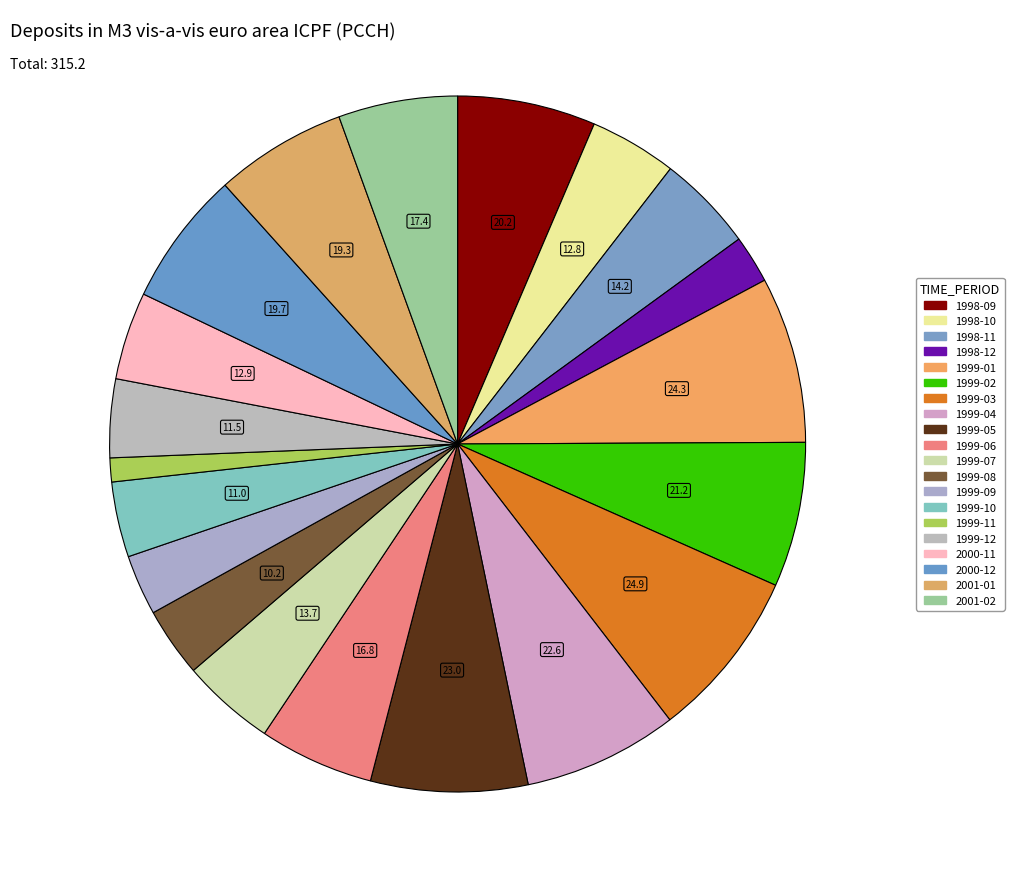

How many slices are in this pie chart?

20